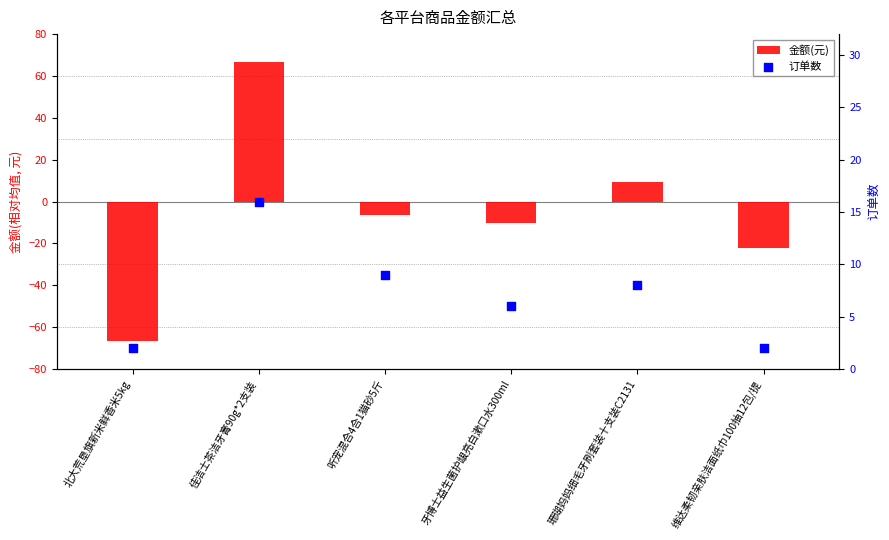

Is the value of 订单数 at 维达柔韧亲肤洁面纸巾100抽12包/提 greater than the value of 金额(元) at 珊瑚妈妈细毛牙刷套装十支装C2131?

No